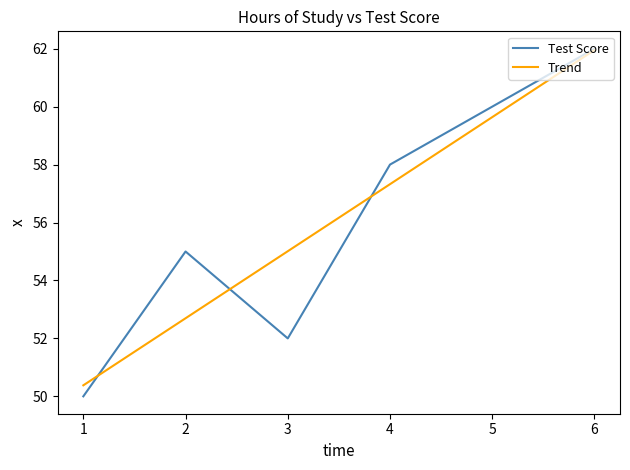

At which category is the sum across all series the highest?

6